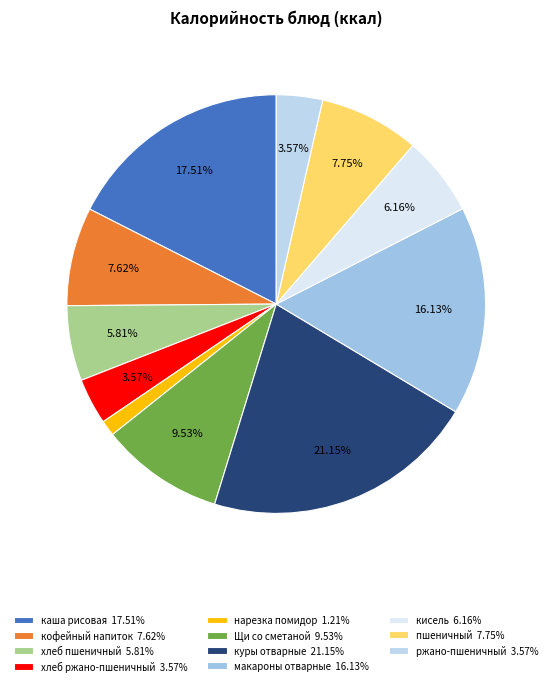

True or false: каша рисовая accounts for 18% of the total.

True